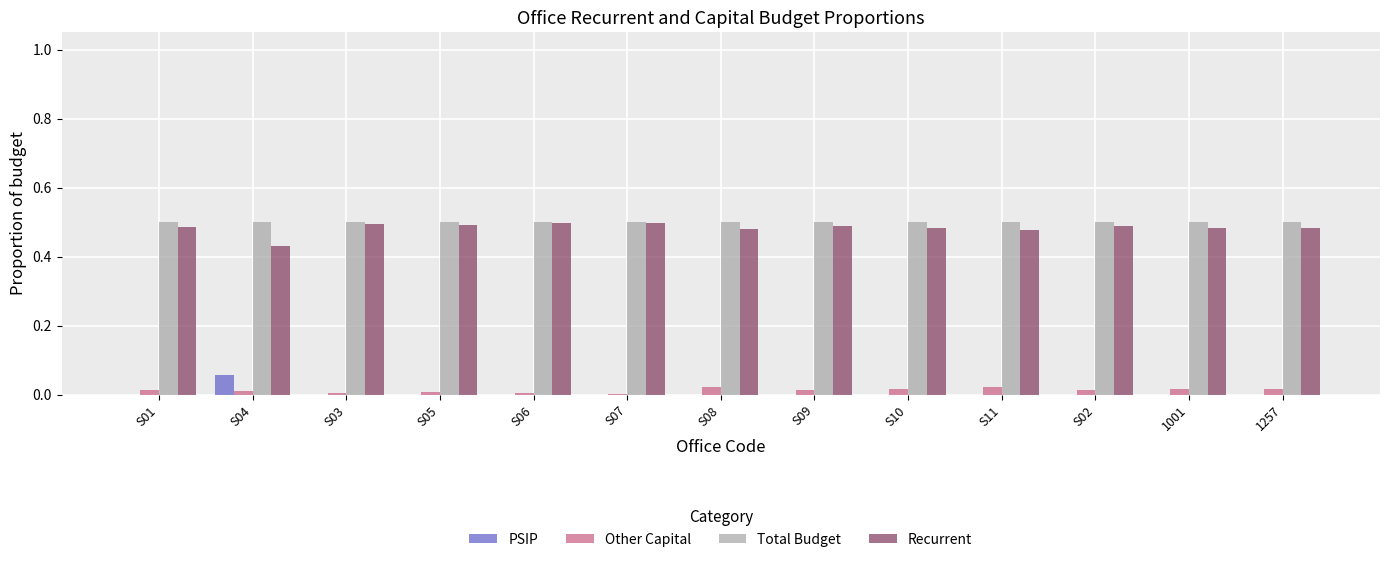

What is the sum of all Total Budget values?

6.5